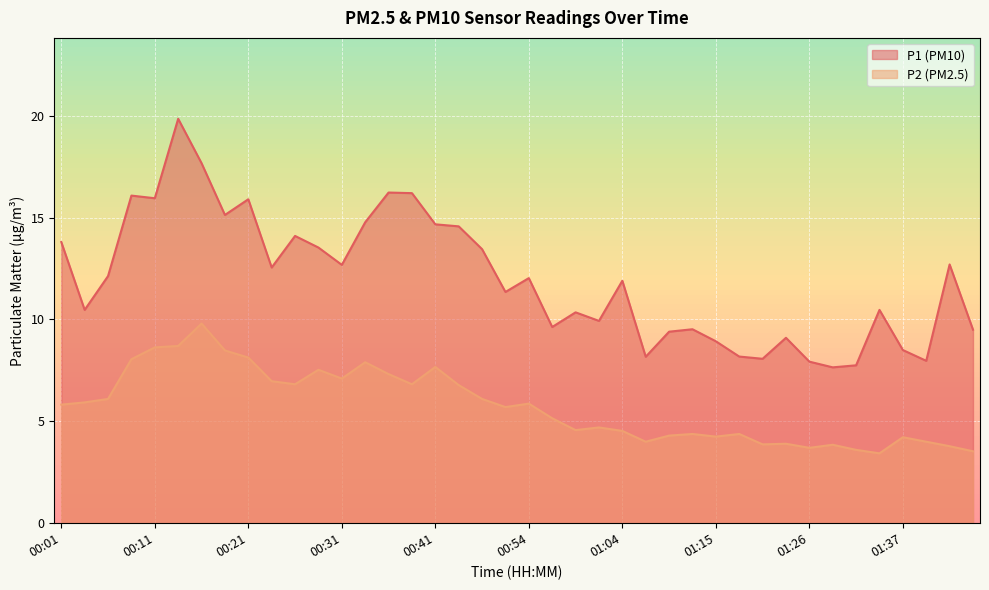

At which label does P1 reach its peak?

00:14